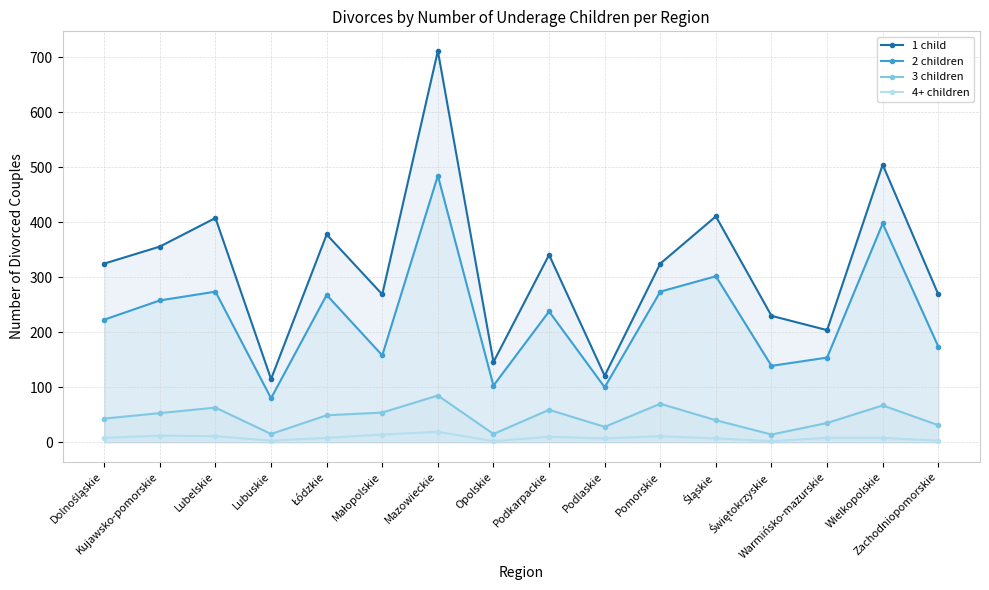

Reading left to right, what are all the values shown in this chart?

1 child: 325	356	408	115	378	269	712	146	341	121	325	411	230	204	505	269
2 children: 223	258	274	80	268	158	485	103	238	100	274	302	139	154	398	174
3 children: 43	53	63	15	49	54	85	15	59	28	70	40	14	35	67	31
4+ children: 8	12	11	3	8	14	19	2	10	7	11	7	2	8	8	3